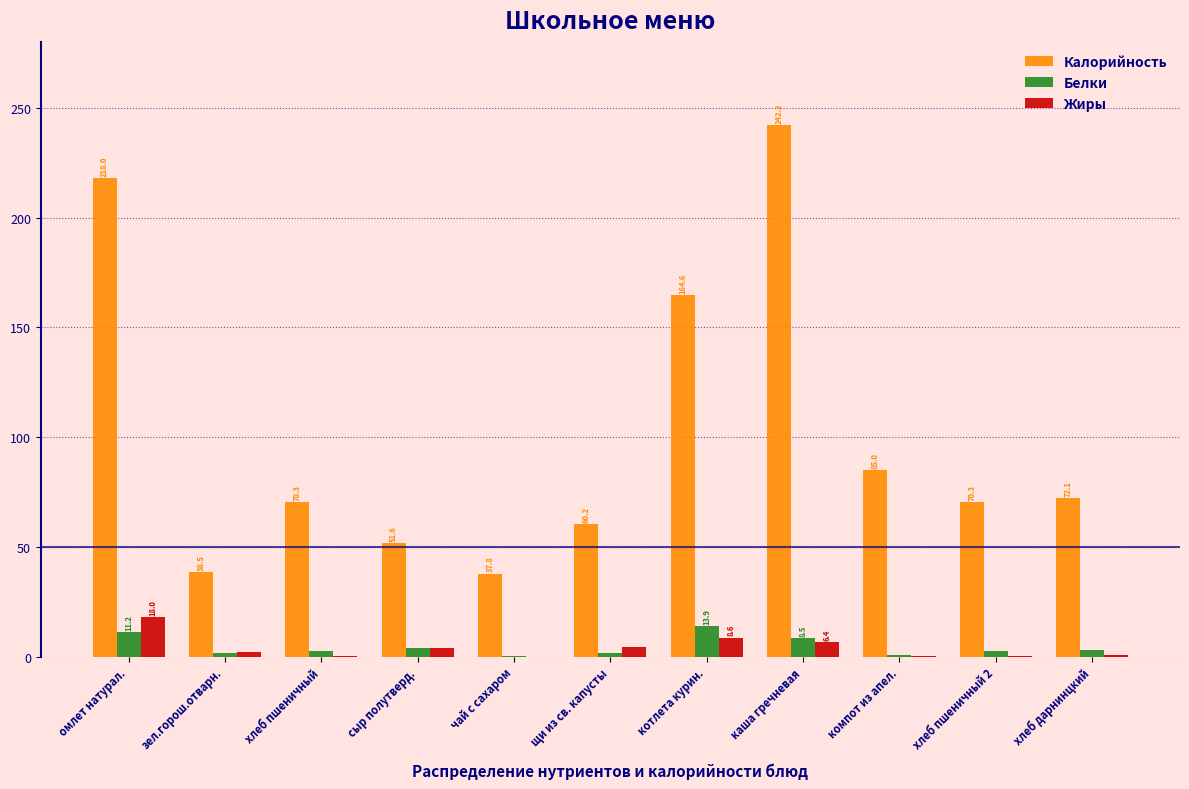

Reading right to left, transcribe all the data shown in this chart.

Калорийность: хлеб дарнинцкий=72.1	хлеб пшеничный 2=70.3	компот из апел.=85.0	каша гречневая=242.2	котлета курин.=164.6	щи из св. капусты=60.2	чай с сахаром=37.8	сыр полутверд.=51.6	хлеб пшеничный=70.3	зел.горош.отварн.=38.5	омлет натурал.=218.0
Белки: хлеб дарнинцкий=2.8	хлеб пшеничный 2=2.3	компот из апел.=0.5	каша гречневая=8.5	котлета курин.=13.9	щи из св. капусты=1.5	чай с сахаром=0.1	сыр полутверд.=3.9	хлеб пшеничный=2.3	зел.горош.отварн.=1.7	омлет натурал.=11.2
Жиры: хлеб дарнинцкий=0.5	хлеб пшеничный 2=0.2	компот из апел.=0.2	каша гречневая=6.4	котлета курин.=8.6	щи из св. капусты=4.4	чай с сахаром=0.0	сыр полутверд.=4.0	хлеб пшеничный=0.2	зел.горош.отварн.=2.2	омлет натурал.=18.0